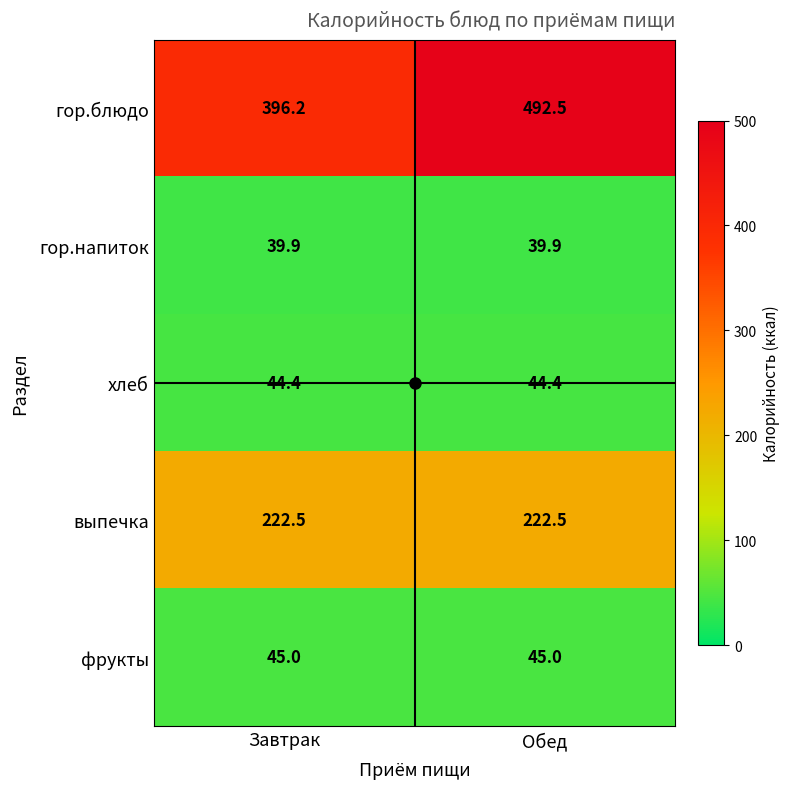

What is the total value across all series at Обед?

844.3